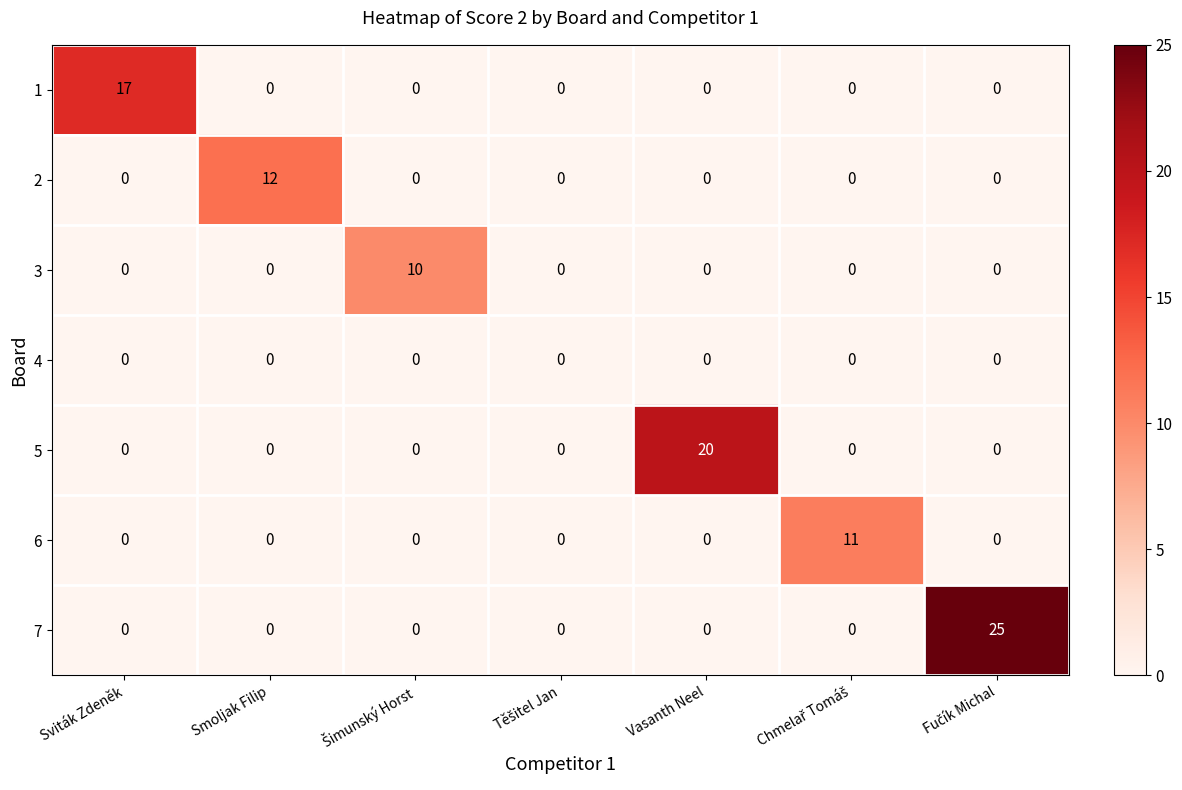

Which series has the largest range (max minus min)?

7